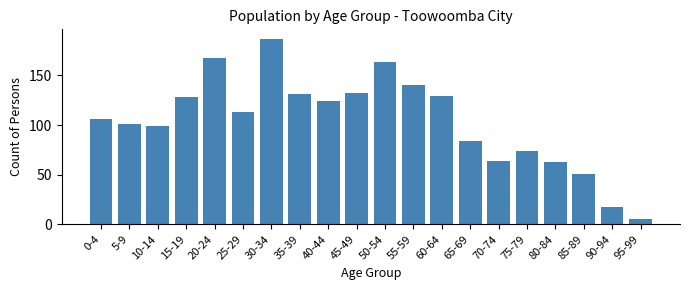

Reading right to left, list all the values displayed in this chart.

5	17	51	63	74	64	84	129	140	163	132	124	131	187	113	167	128	99	101	106